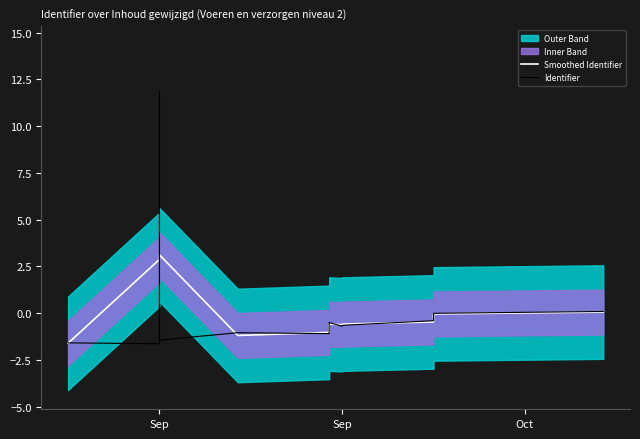

Which series has the largest total across all categories?

Identifier